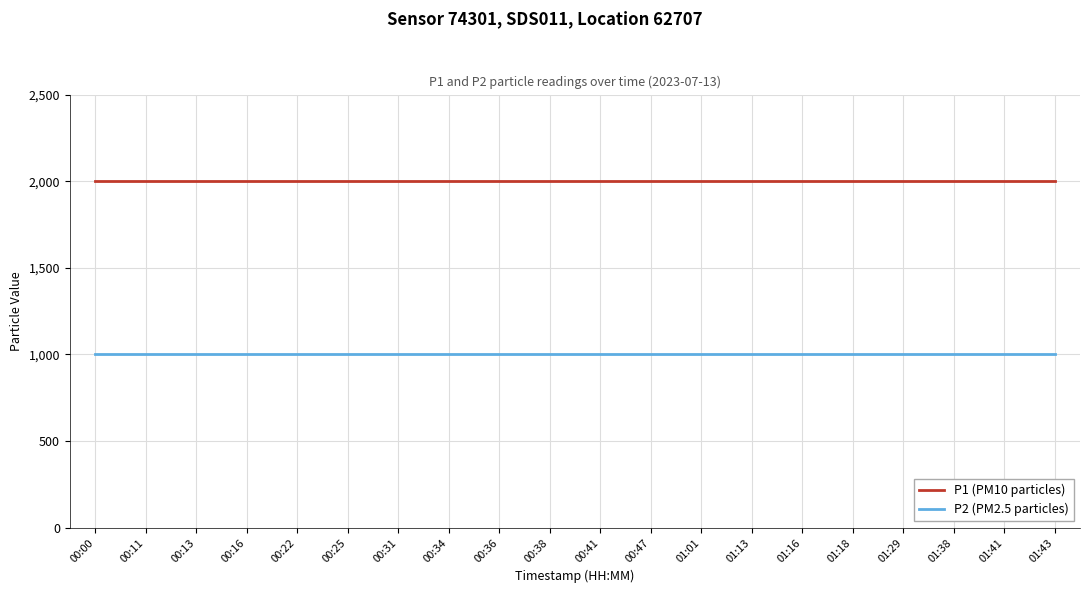

What is the maximum value for P1 (PM10 particles)?

1999.9